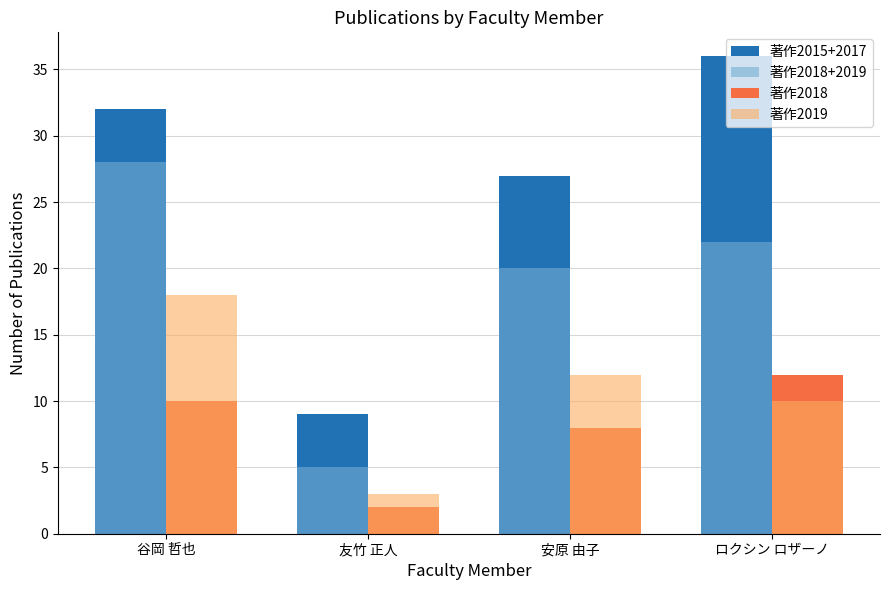

Is it true that 著作2015+2017 equals 9 at 友竹 正人?

True